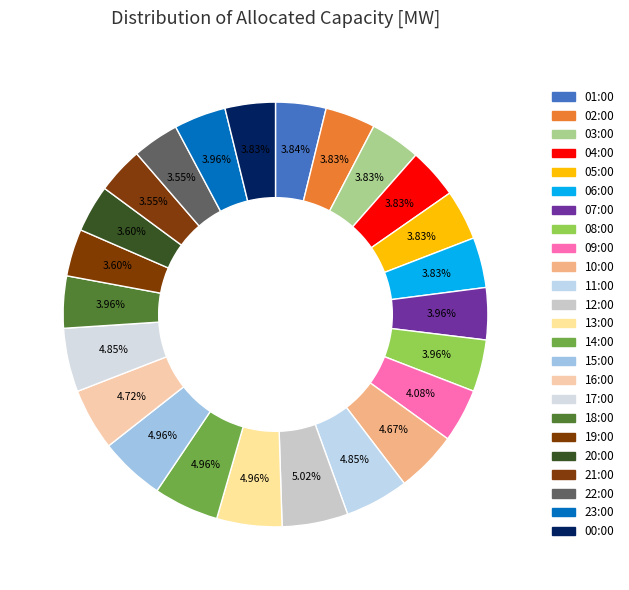

To the nearest percent, what percentage of the pie is 20:00?

4%